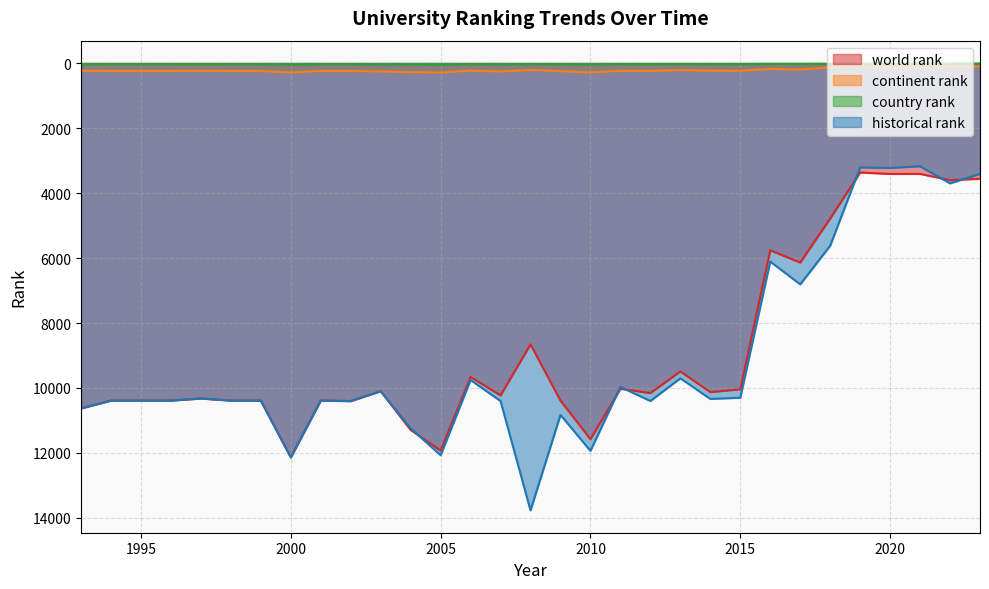

Which category has the highest value across all series?

2008